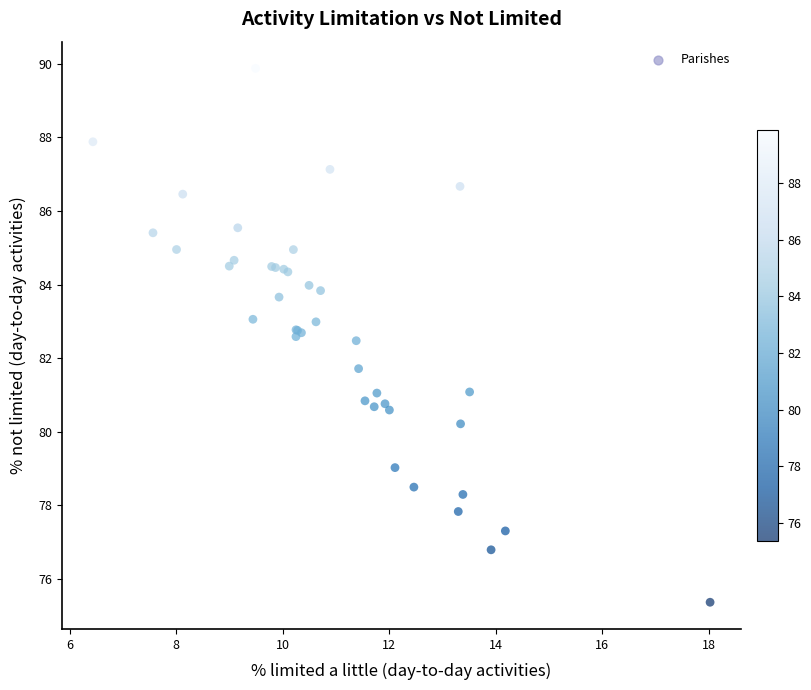

What Y value in the scatter plot is closest to 82?

81.7